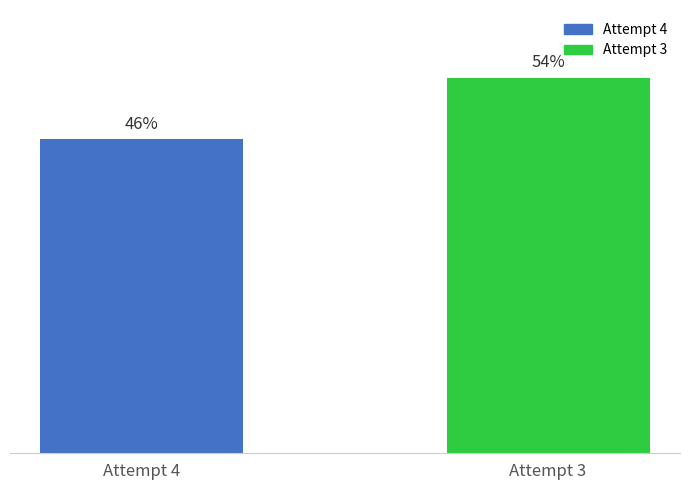

Does the chart contain any negative values?

No